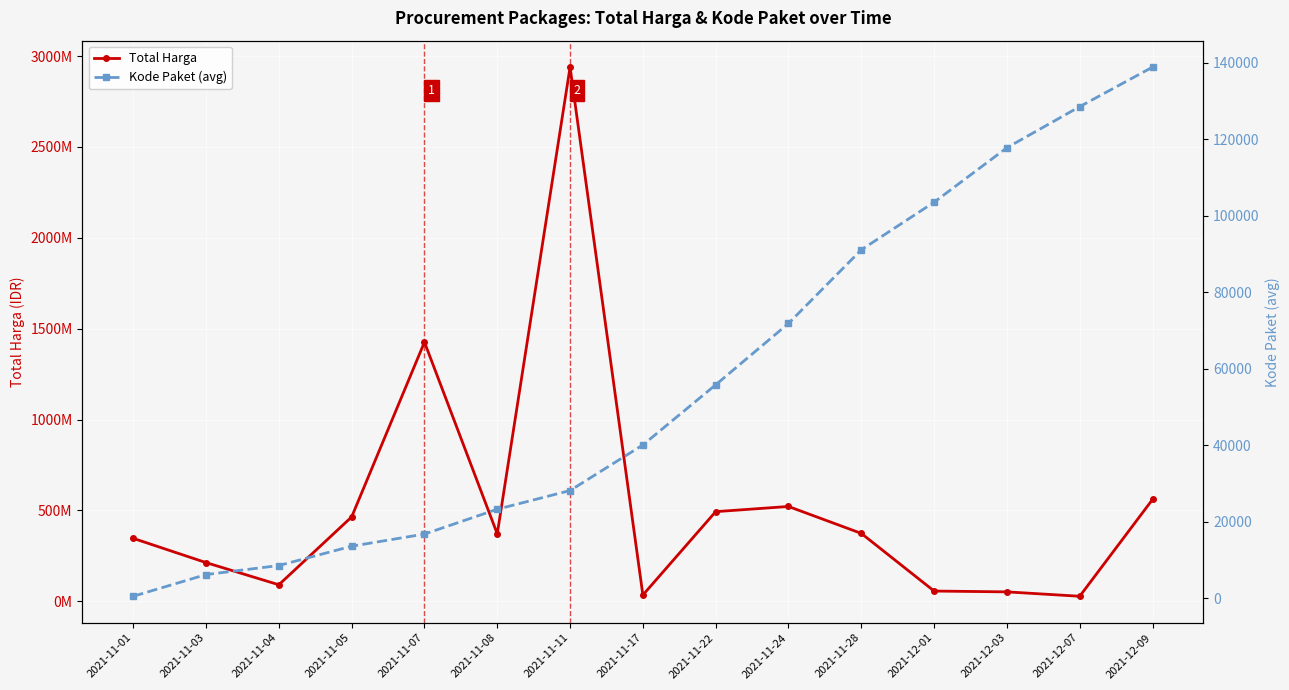

What is the label of the 14th point from the right?

2021-11-03